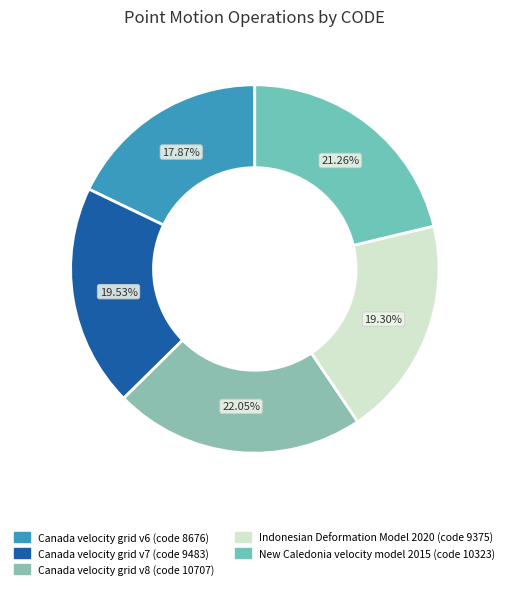

Is the sum of Canada velocity grid v6 and Canada velocity grid v8 greater than half?

No